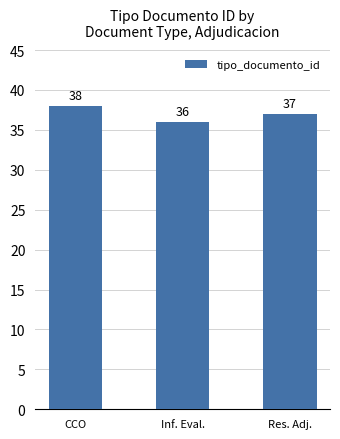

At which label does the data first exceed 37?

CCO